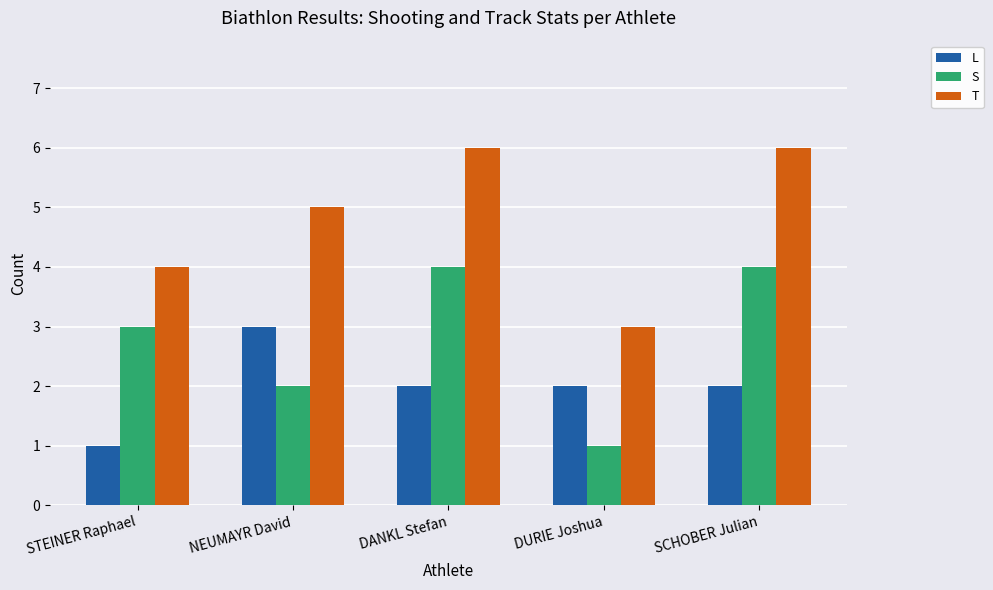

Reading left to right, extract all data points from this chart.

L: STEINER Raphael=1	NEUMAYR David=3	DANKL Stefan=2	DURIE Joshua=2	SCHOBER Julian=2
S: STEINER Raphael=3	NEUMAYR David=2	DANKL Stefan=4	DURIE Joshua=1	SCHOBER Julian=4
T: STEINER Raphael=4	NEUMAYR David=5	DANKL Stefan=6	DURIE Joshua=3	SCHOBER Julian=6